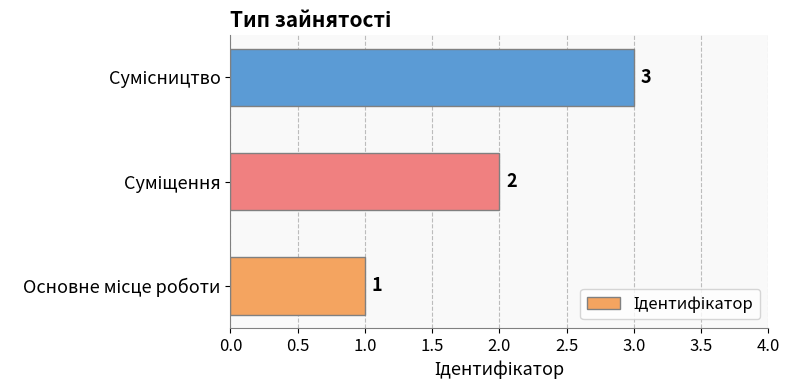

What is the sum of all values?

6